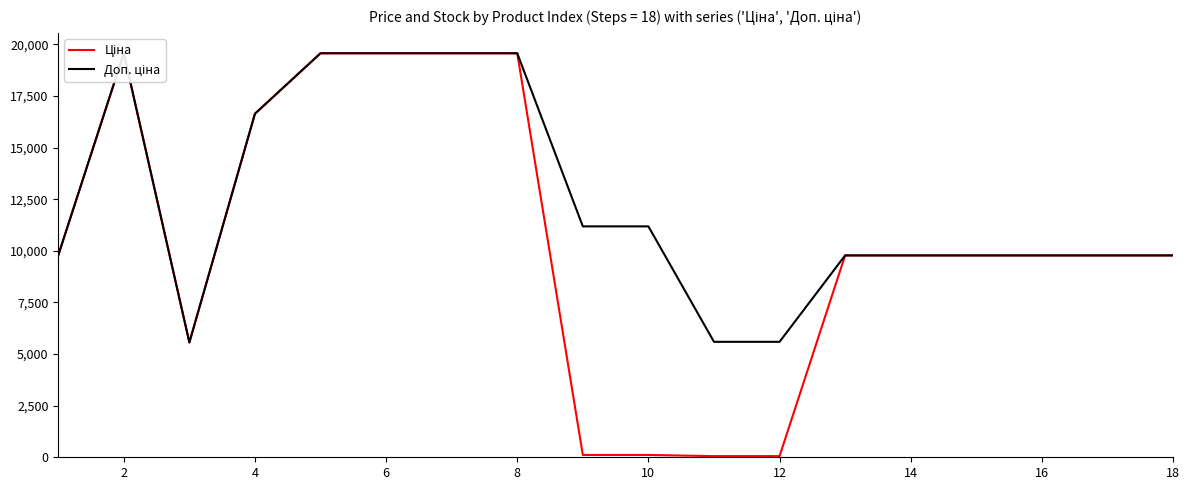

What is the value of the Ціна point at the 10th from the left?

111.8